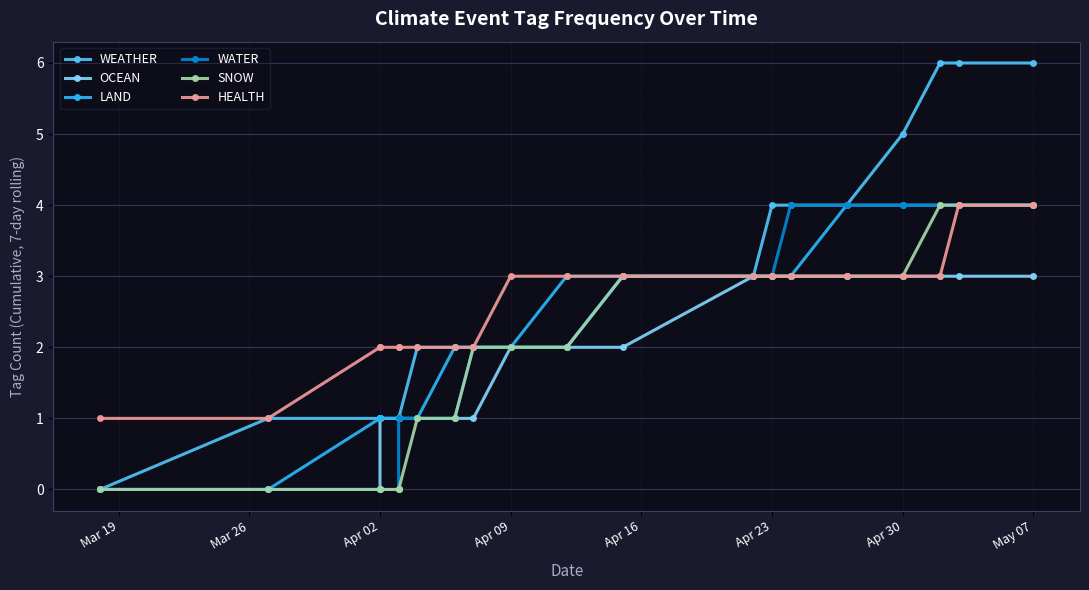

Is it true that SNOW equals 3 at May 07?

False